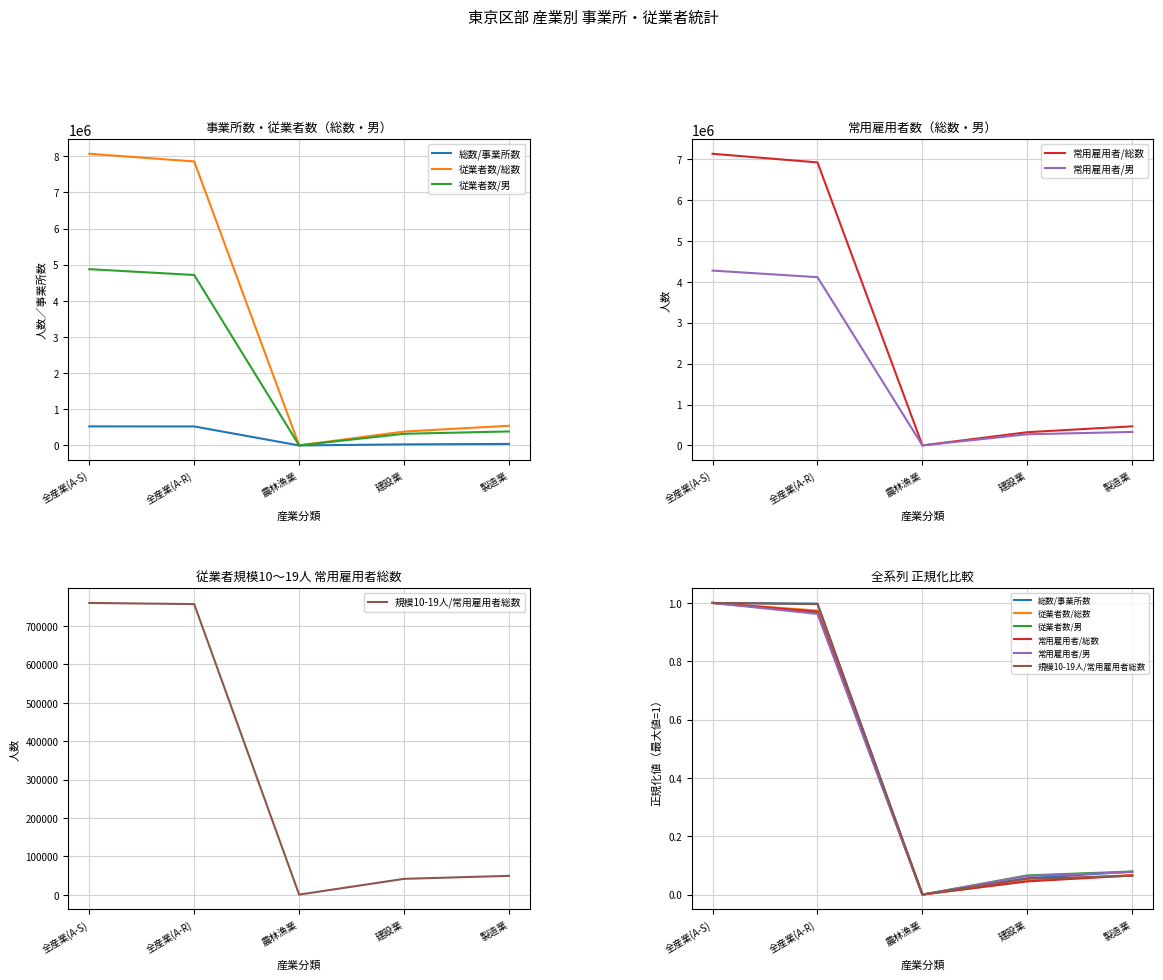

What is the total value across all series at 全産業(A-R)?

5.9